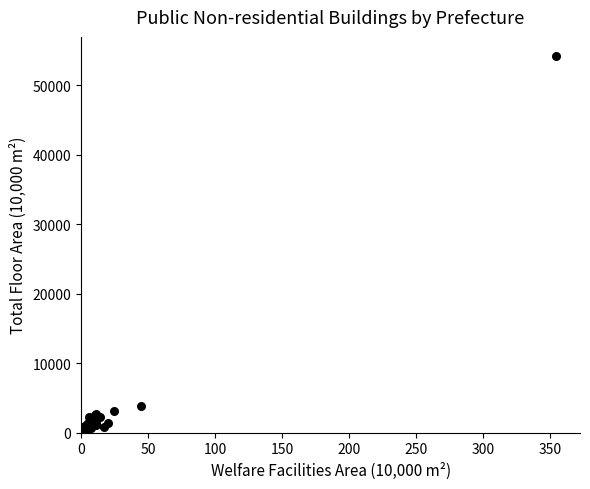

What Y value in the scatter plot is closest to 27347?

3820.6